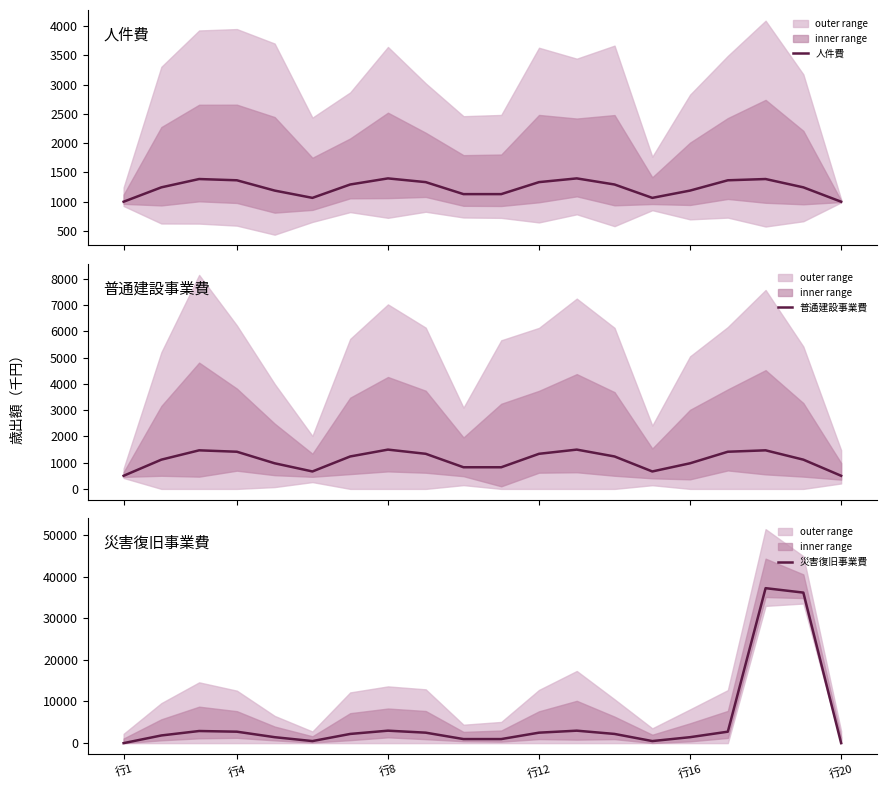

How many values in the 普通建設事業費 series are below 1235?

10